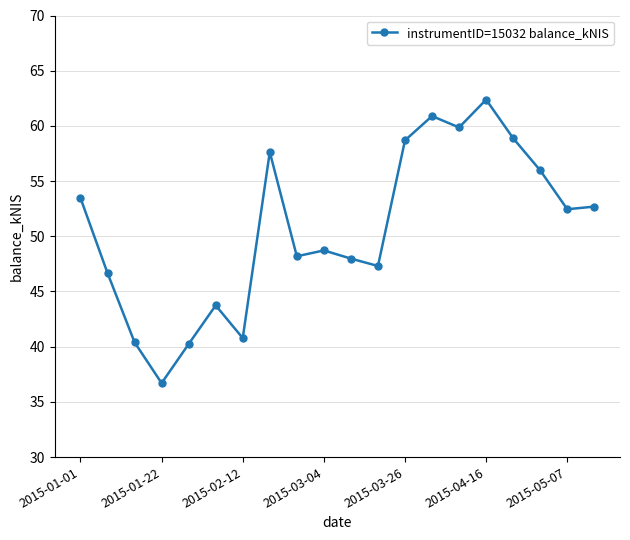

True or false: the data has more than 2 interior local peaks.

True